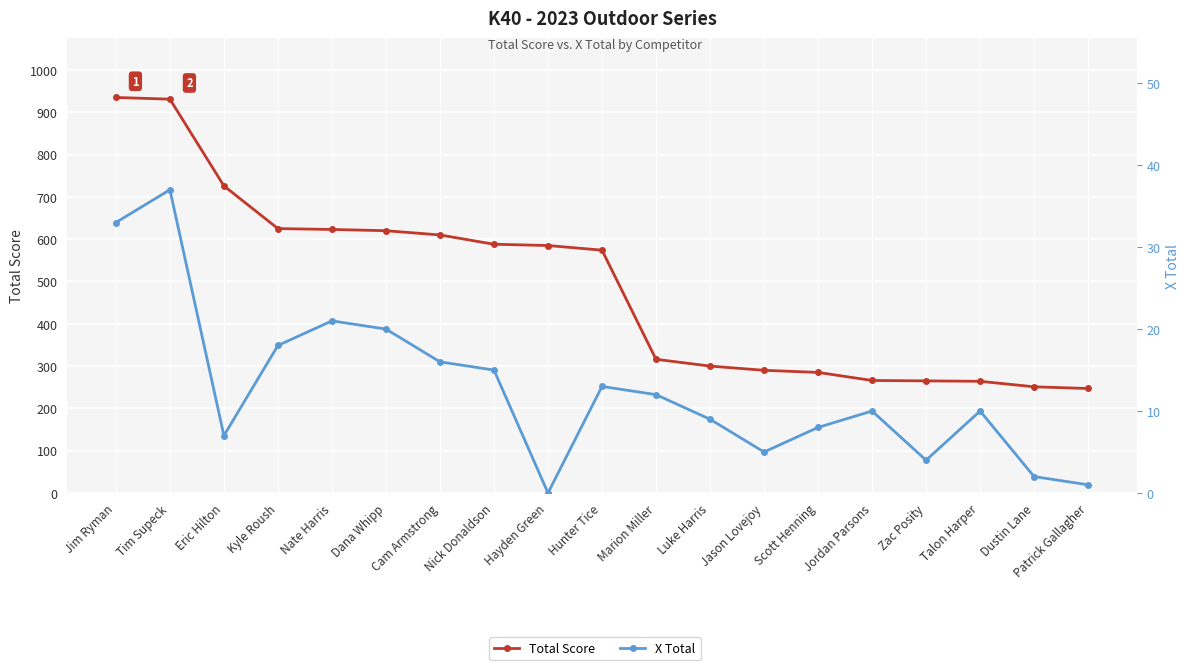

How many lines are shown in the chart?

2